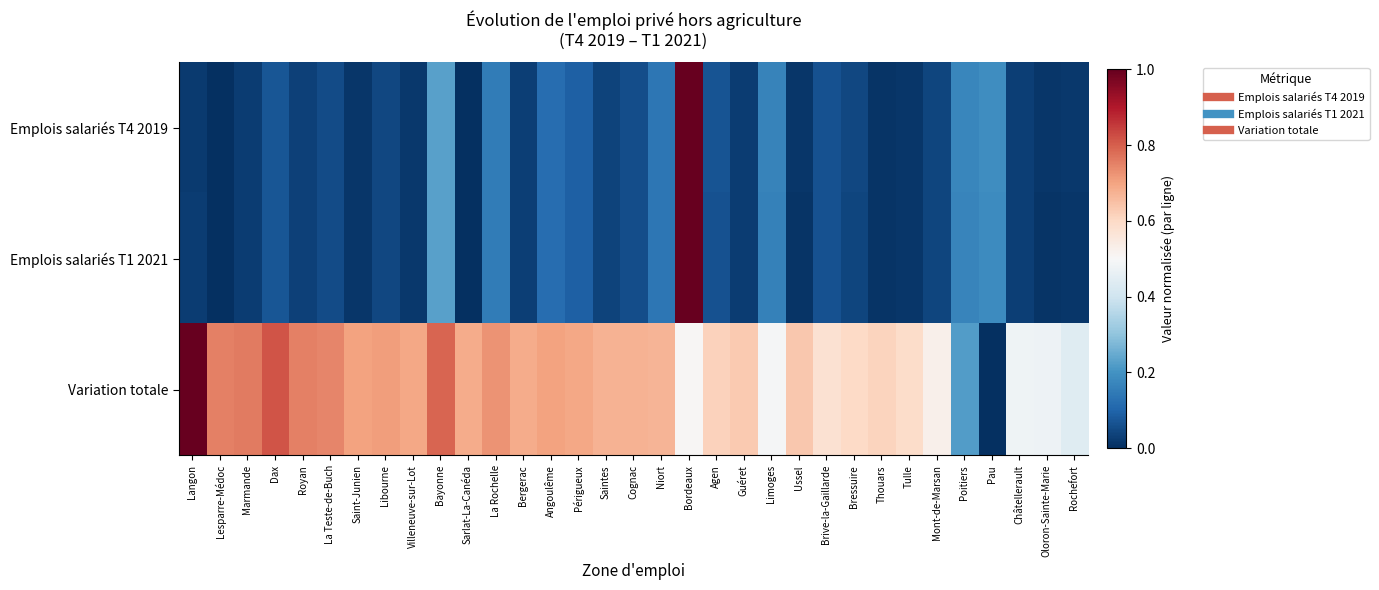

Which category has the highest value across all series?

Bordeaux